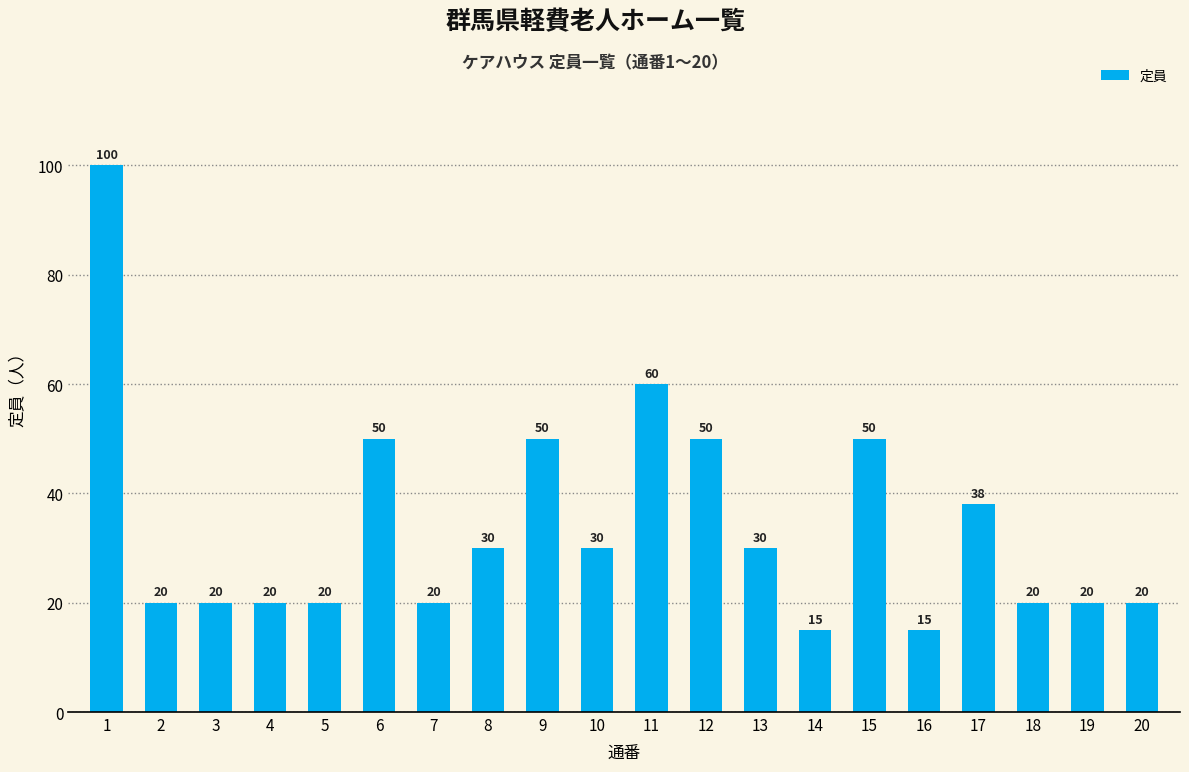

What is the minimum value shown in the chart?

15